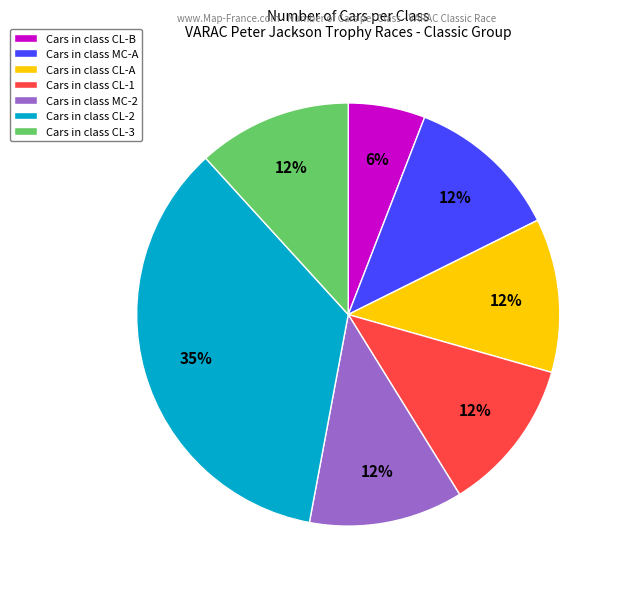

How many slices are in this pie chart?

7